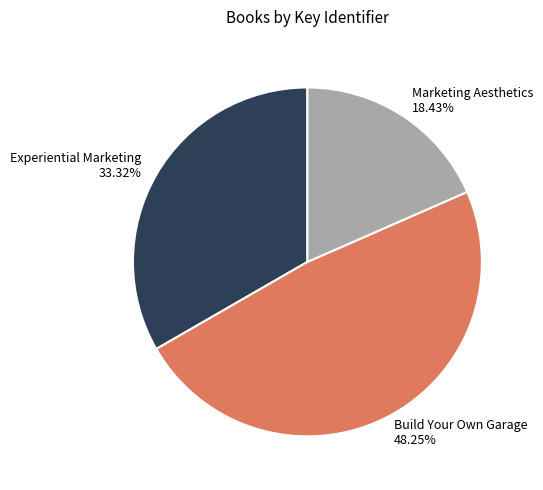

Count the number of slices in the pie.

3